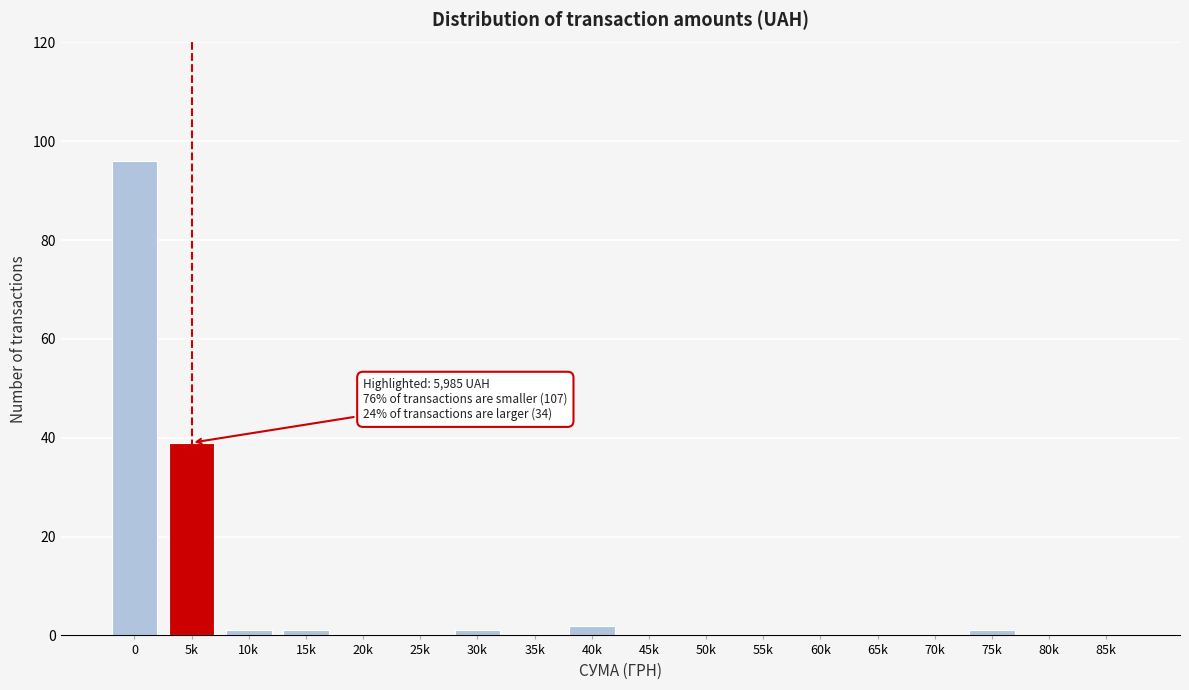

Reading right to left, list all the values displayed in this chart.

85k=0	80k=0	75k=1	70k=0	65k=0	60k=0	55k=0	50k=0	45k=0	40k=2	35k=0	30k=1	25k=0	20k=0	15k=1	10k=1	5k=39	0=96